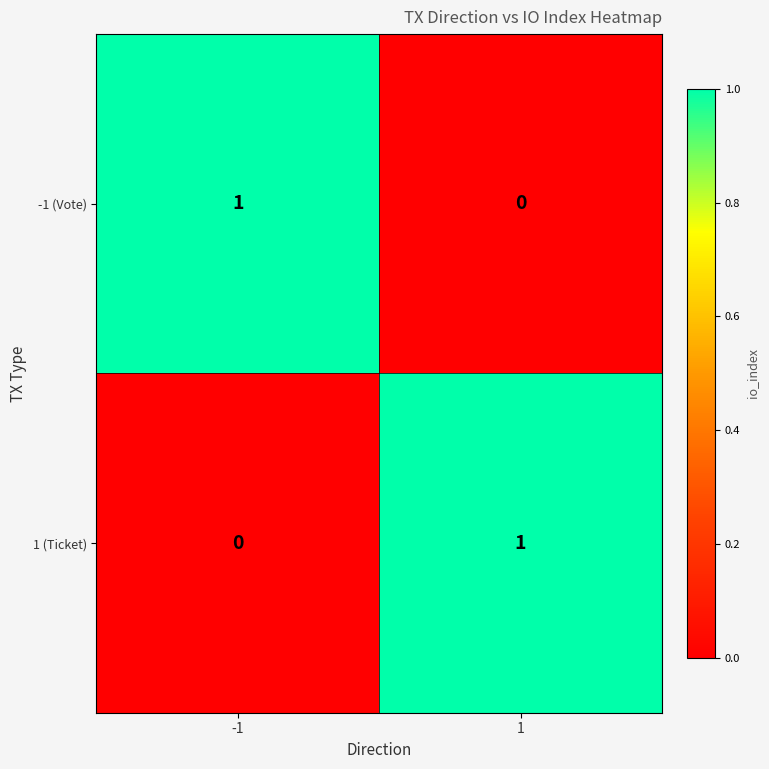

How many distinct data groups are displayed?

2